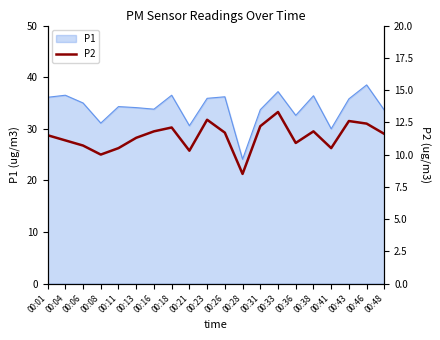

What is the highest value of the P1 series?

38.5